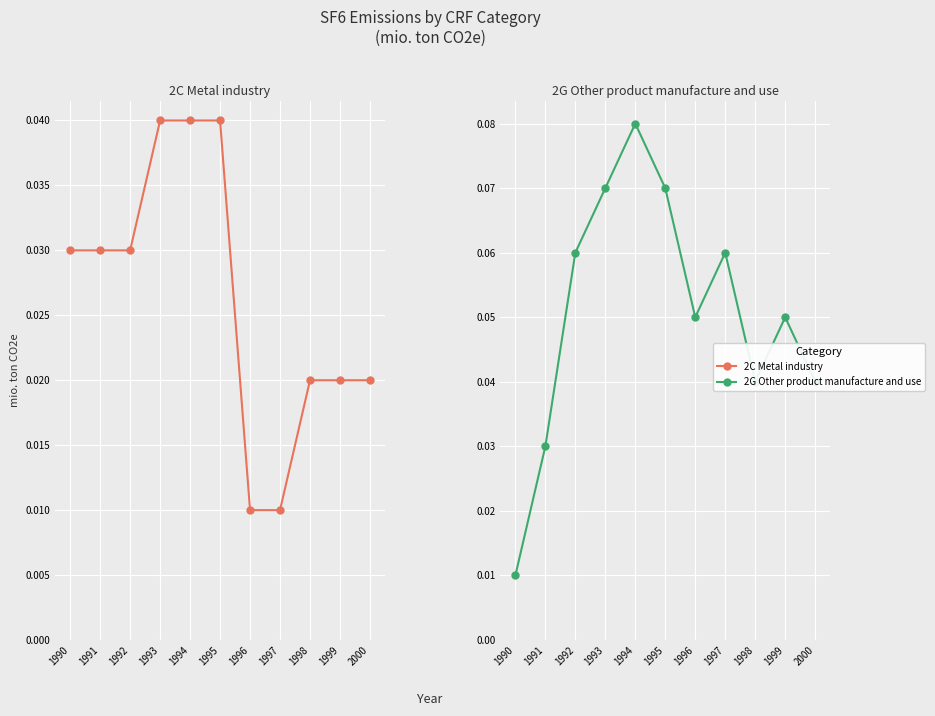

Reading left to right, what are all the values shown in this chart?

2C Metal industry: 1990=0.0	1991=0.0	1992=0.0	1993=0.0	1994=0.0	1995=0.0	1996=0.0	1997=0.0	1998=0.0	1999=0.0	2000=0.0
2G Other product manufacture and use: 1990=0.0	1991=0.0	1992=0.1	1993=0.1	1994=0.1	1995=0.1	1996=0.1	1997=0.1	1998=0.0	1999=0.1	2000=0.0